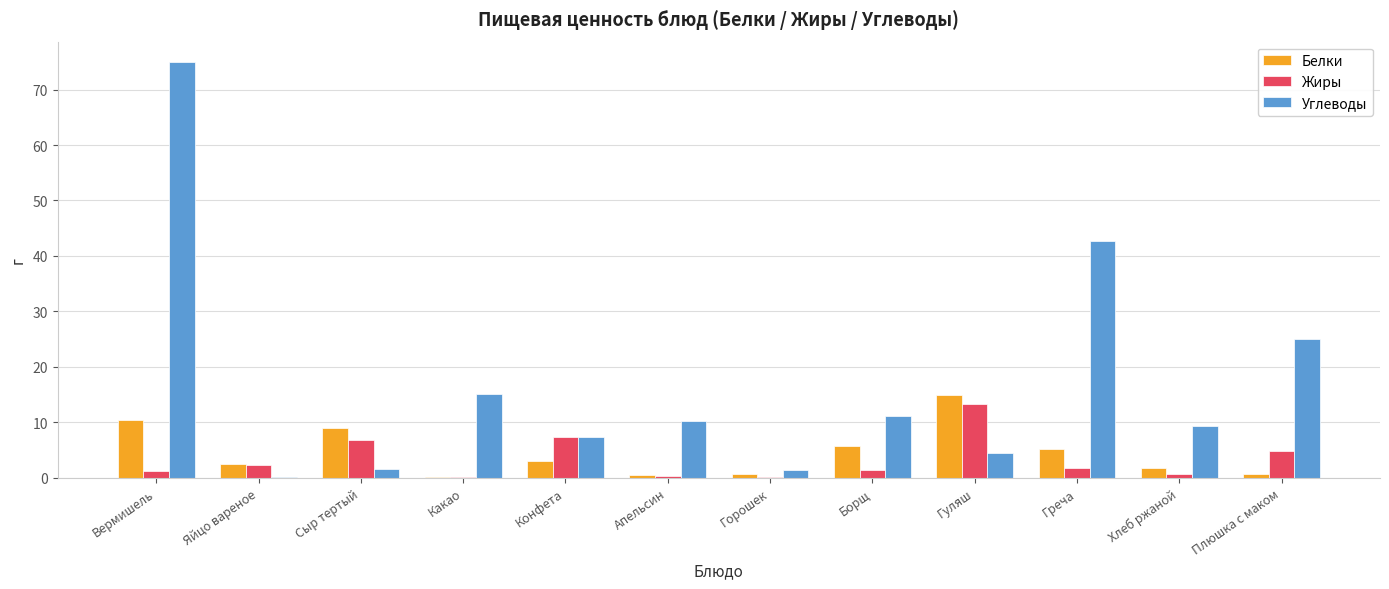

Between Конфета and Плюшка с маком, which series saw the biggest shift?

Углеводы